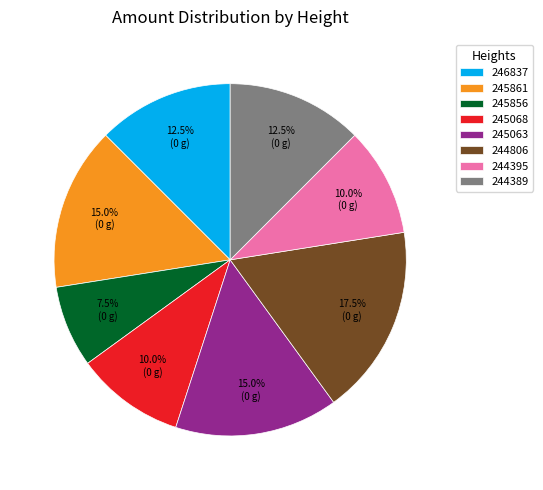

Which category has the smallest portion of the pie?

245856